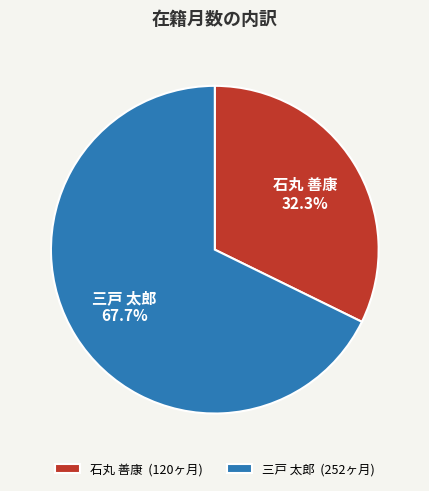

What percentage is the 石丸 善康 slice, to the nearest percent?

32%